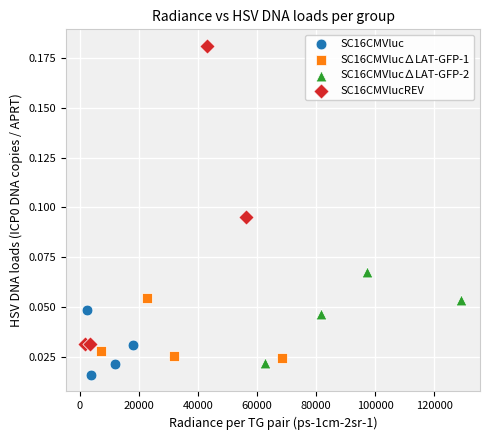

Which series has the largest Y range (max minus min)?

SC16CMVlucREV